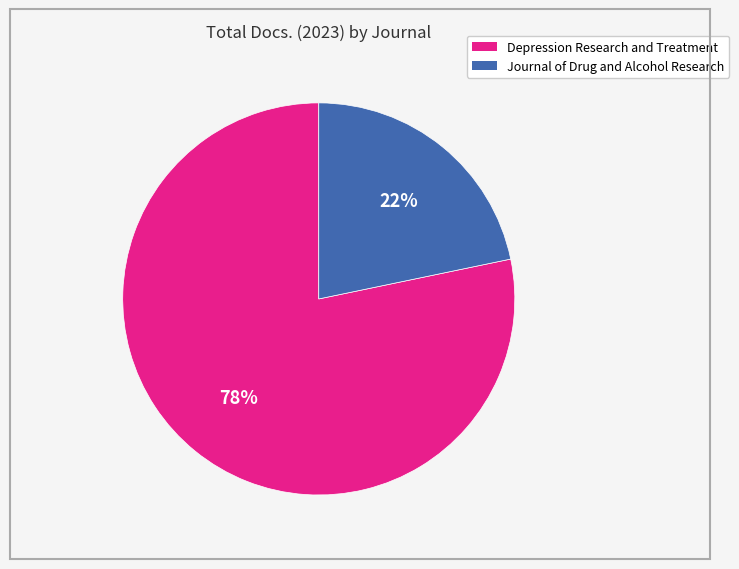

To the nearest percent, what is the combined percentage of Journal of Drug and Alcohol Research and Depression Research and Treatment?

100%